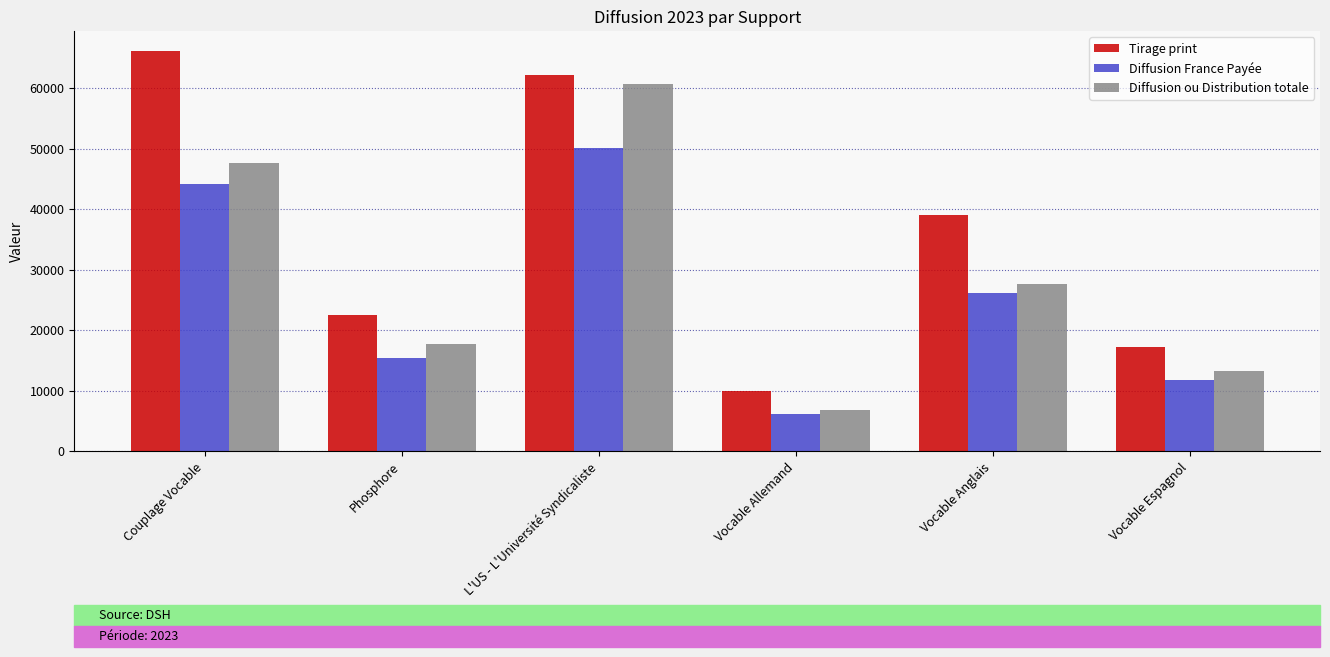

Which series has the largest total across all categories?

Tirage print